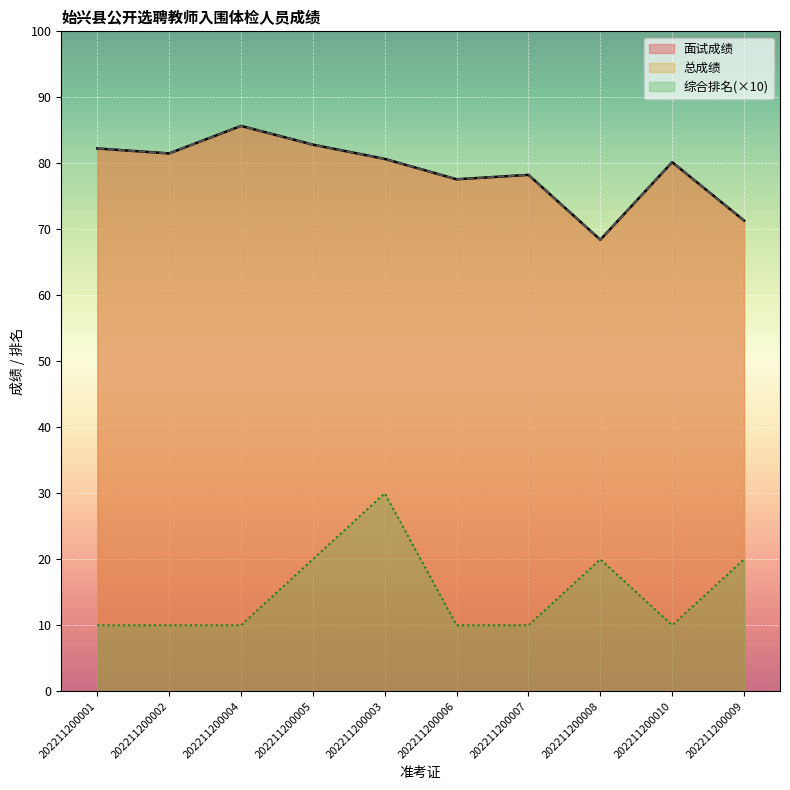

What is the total value across all series at 202211200010?

170.3